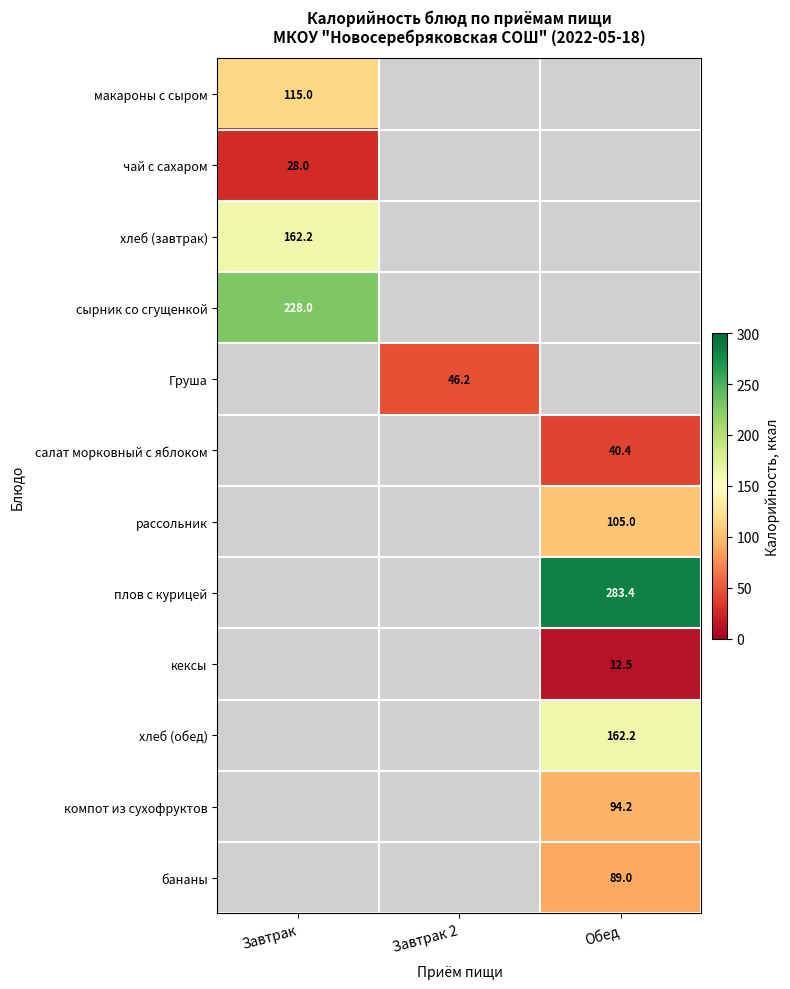

True or false: рассольник has a value of 176.5 at Обед.

False